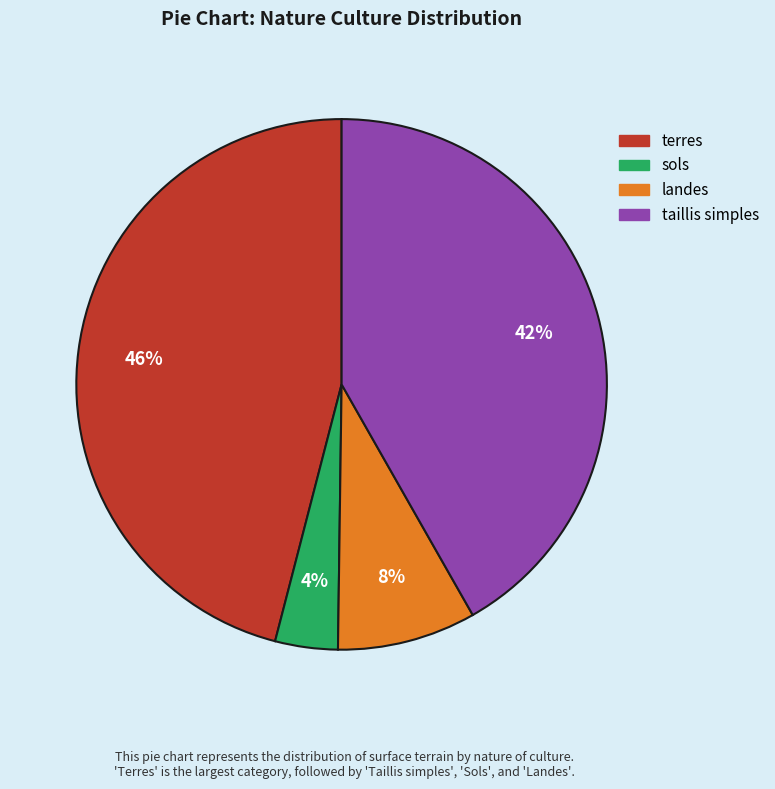

Combined, do taillis simples and terres account for over 50%?

Yes